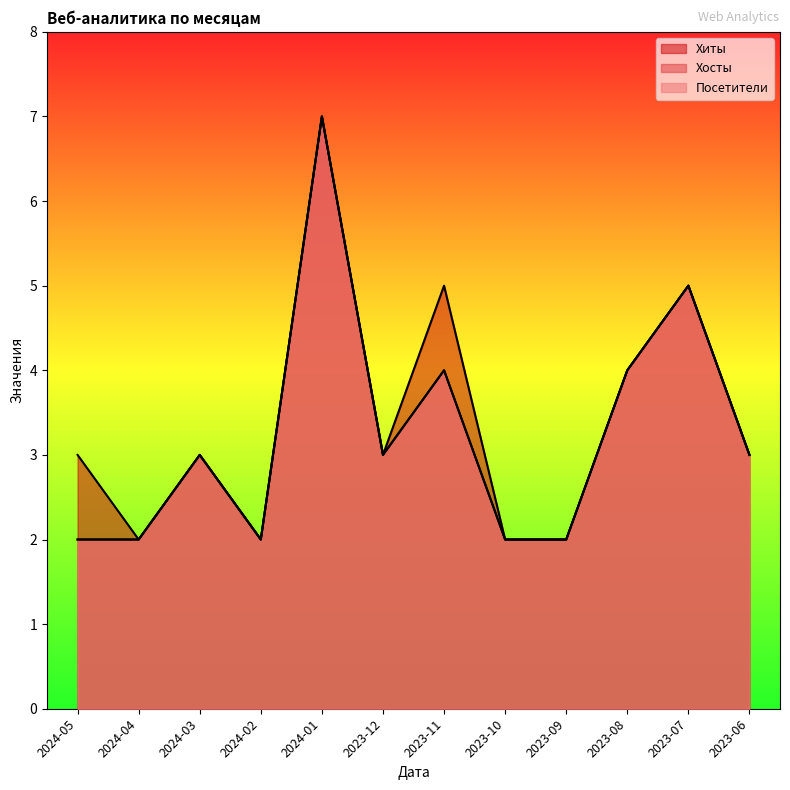

Reading left to right, list all the values displayed in this chart.

Хиты: 3	2	3	2	7	3	5	2	2	4	5	3
Хосты: 2	2	3	2	7	3	4	2	2	4	5	3
Посетители: 2	2	3	2	7	3	4	2	2	4	5	3